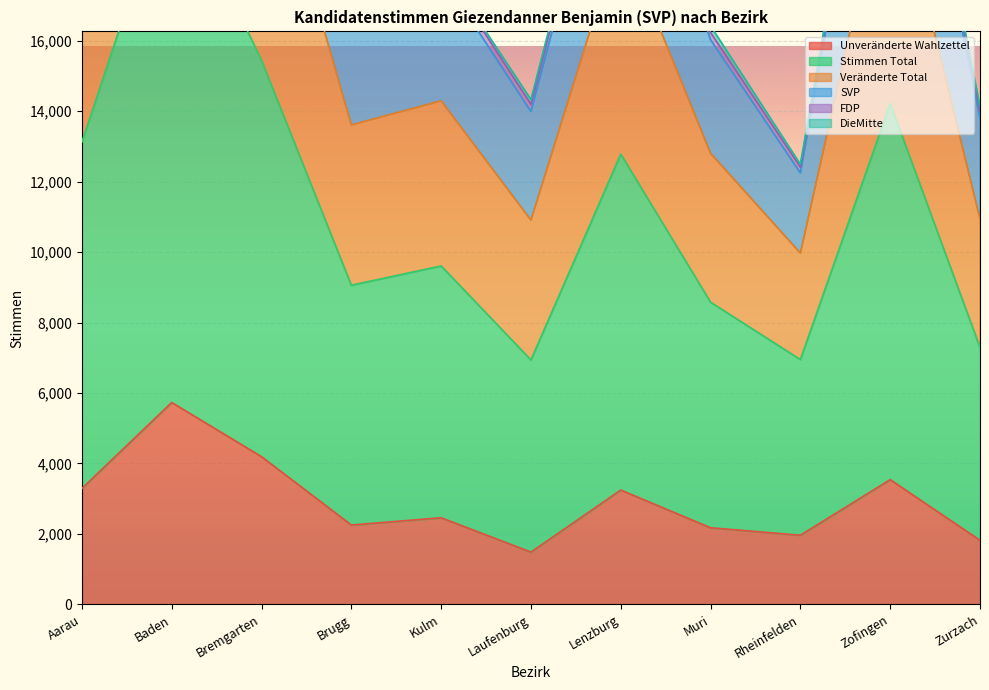

Is it true that Unveränderte Wahlzettel equals 2253 at Brugg?

True